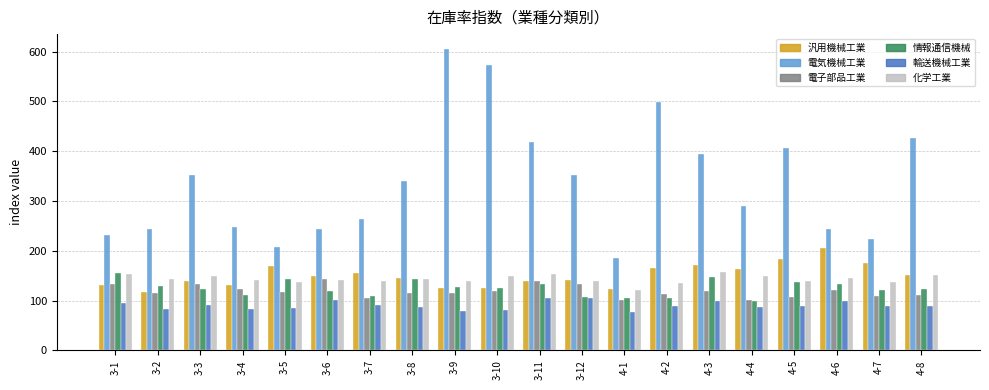

What is the total value across all series at 3-12?

980.1